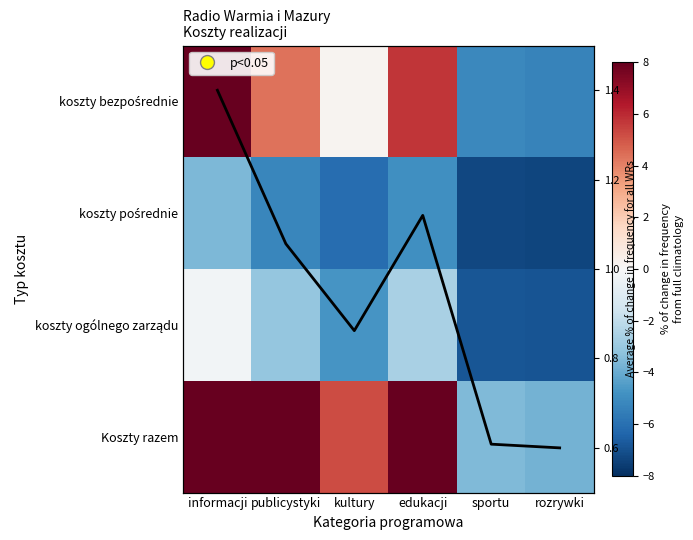

List the series in order of their peak value, highest first.

Koszty razem, koszty bezpośrednie, p<0.05, koszty ogólnego zarządu, koszty pośrednie